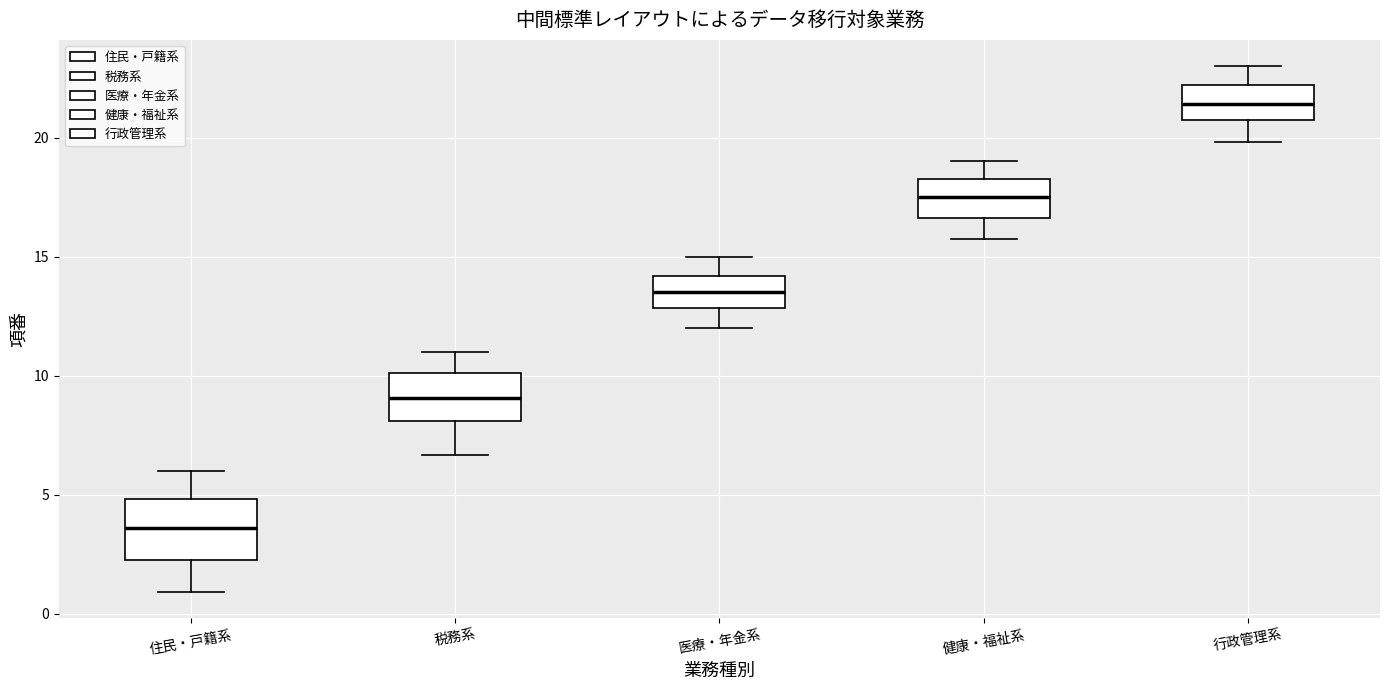

Where does the lower whisker of the box for 税務系 end on the y-axis? The values are not printed on the chart, so give them approximately, as read against the axis.

6.5